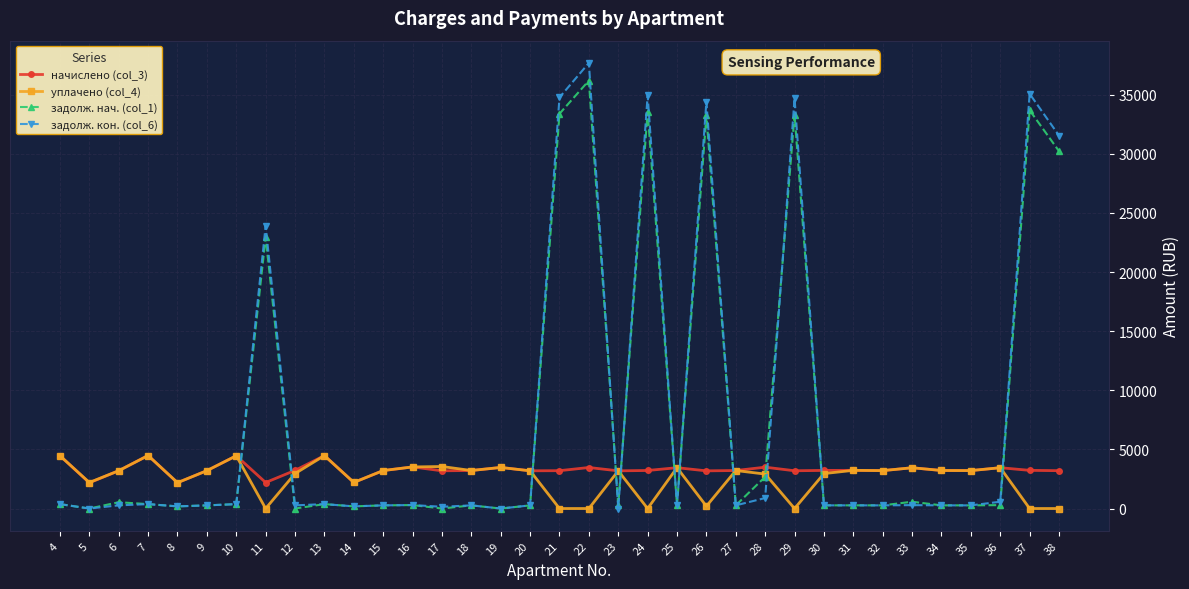

True or false: начислено (col_3) has more than 1 points higher than both neighbors.

True